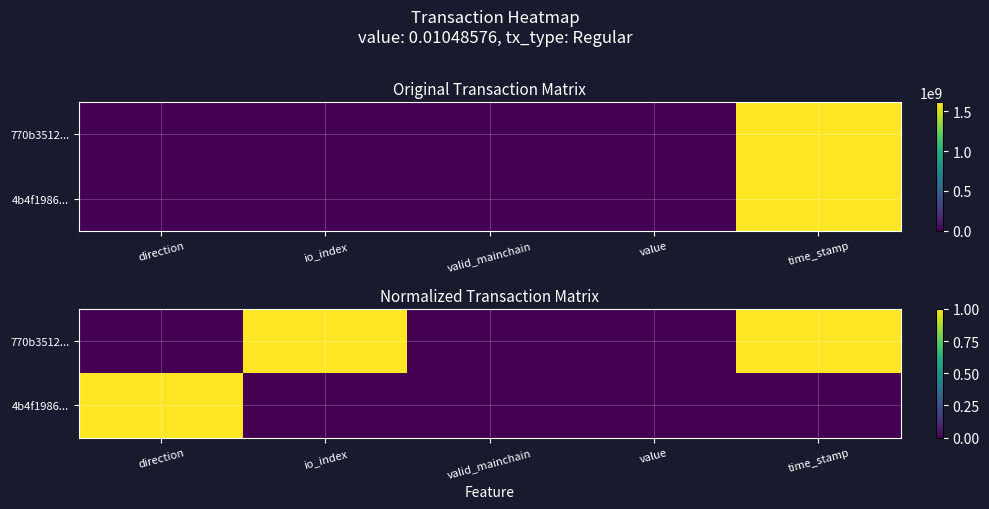

How many distinct data groups are displayed?

2